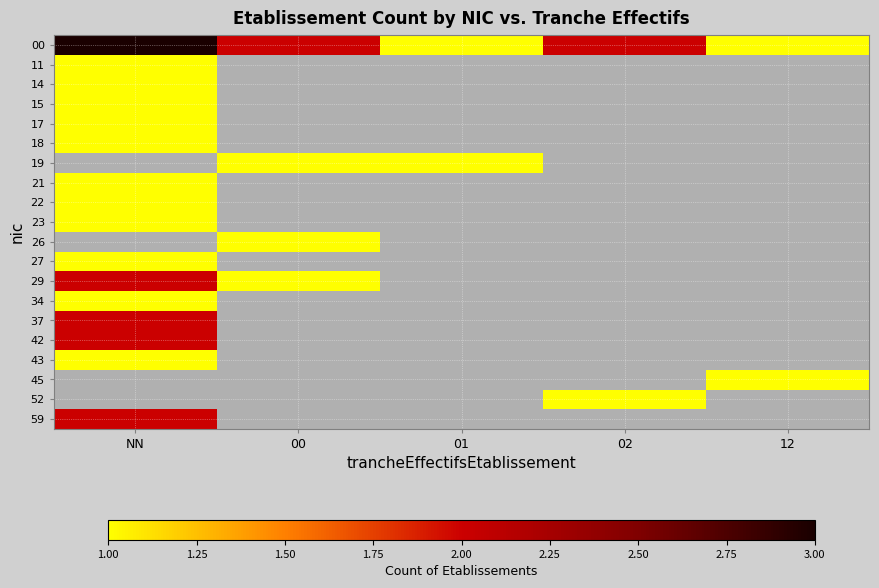

How many distinct data groups are displayed?

20